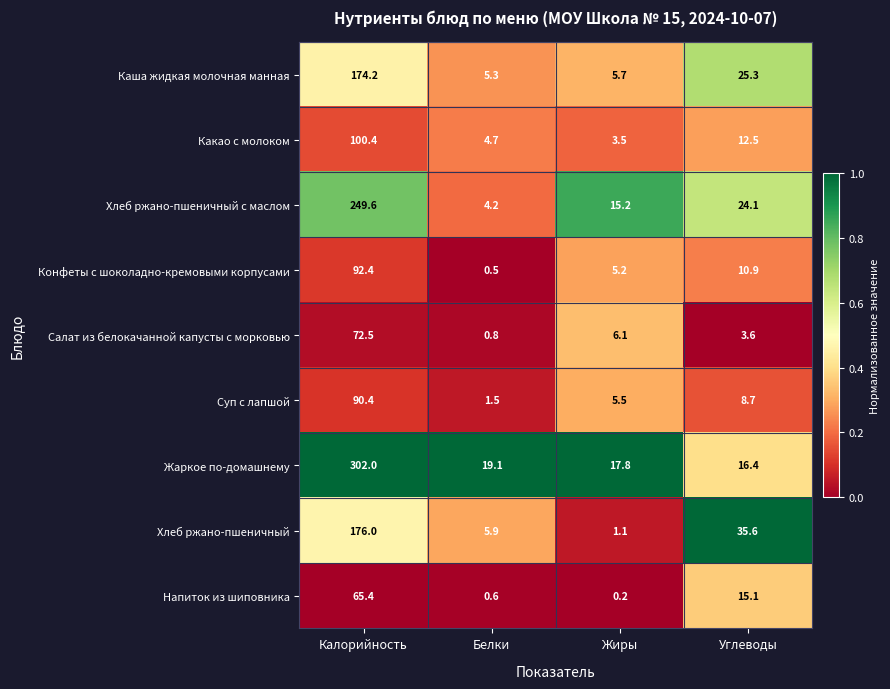

What is the greatest value displayed?

302.0